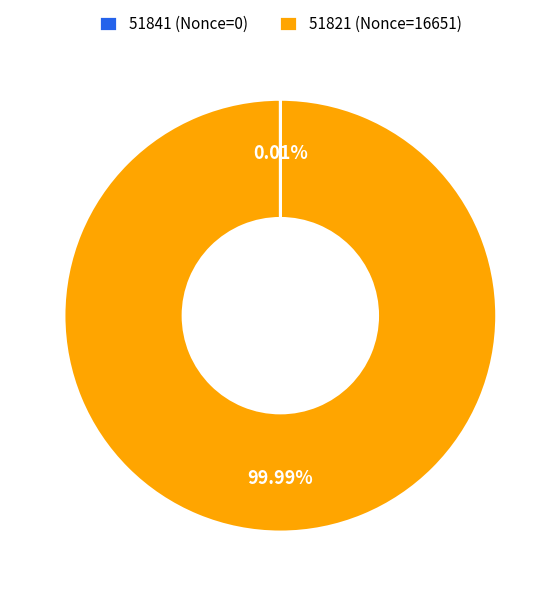

Is there a majority slice in this chart?

Yes